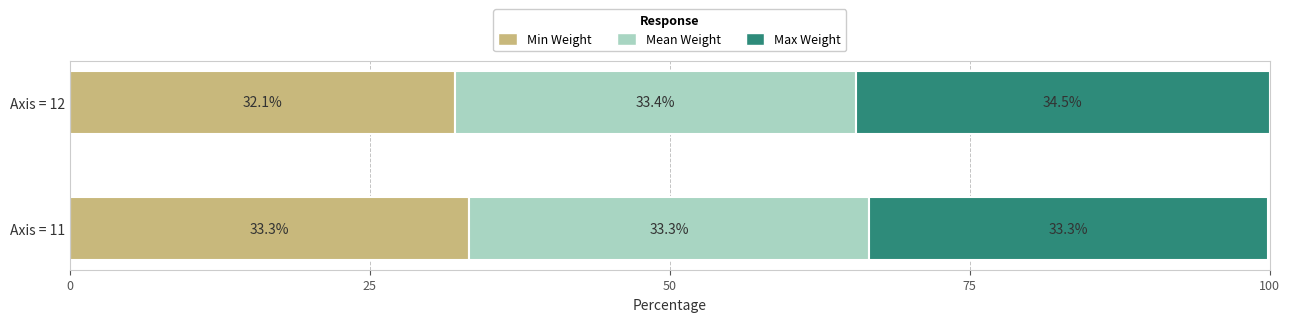

List the labels in order of Min Weight value, smallest first.

Axis = 12, Axis = 11